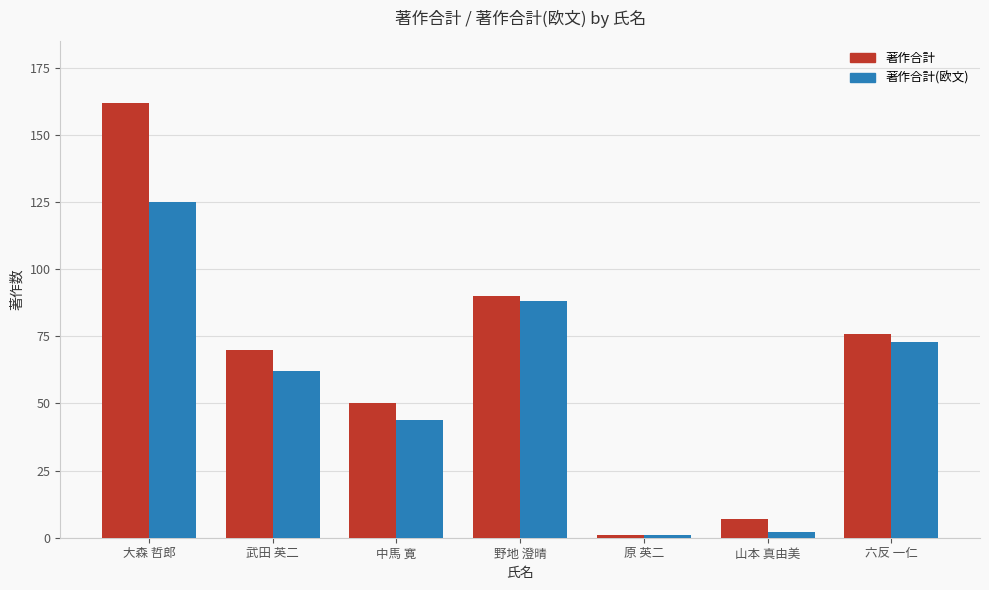

Rank the series at 六反 一仁 from lowest to highest value.

著作合計(欧文), 著作合計